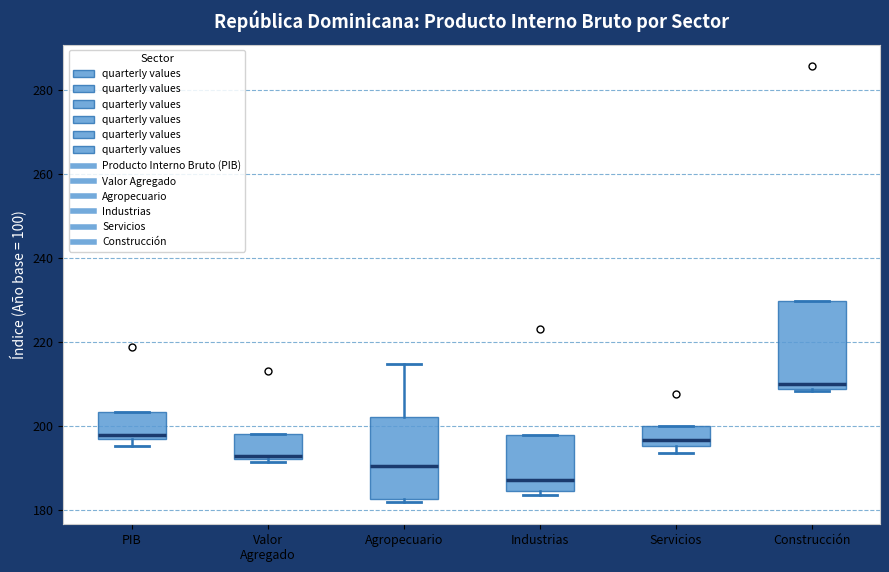

Reading left to right, transcribe this box plot: for each box, give where its median line is, the range the box spans, and where its two whiskers end, as read against the y-axis. The values are not printed on the chart, so give them approximately, as read against the axis.

PIB: median 198, box 196 to 204, whiskers 196 (just below the box's lower edge) to 204
Valor Agregado: median 192 (just above the box's lower edge), box 192 to 198, whiskers 192 (just below the box's lower edge) to 198
Agropecuario: median 190, box 182 to 202, whiskers 182 (just below the box's lower edge) to 214
Industrias: median 188, box 184 to 198, whiskers 184 (just below the box's lower edge) to 198
Servicios: median 196 (just above the box's lower edge), box 196 to 200, whiskers 194 to 200
Construcción: median 210, box 208 to 230, whiskers 208 to 230